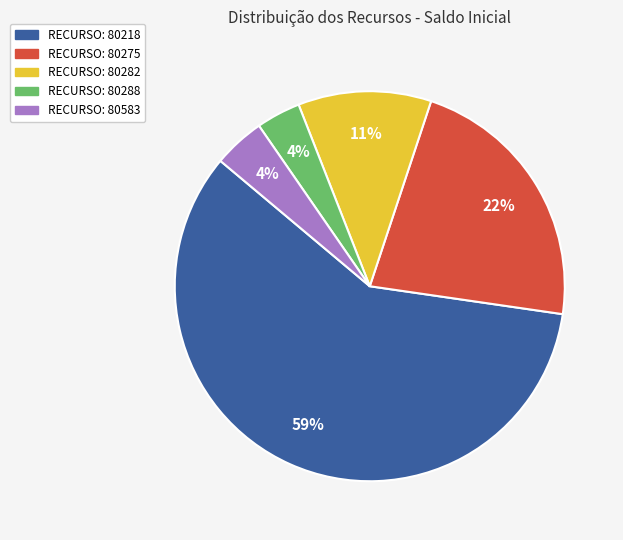

To the nearest percent, what is the difference between the RECURSO: 80583 and RECURSO: 80282 slice percentages?

7%